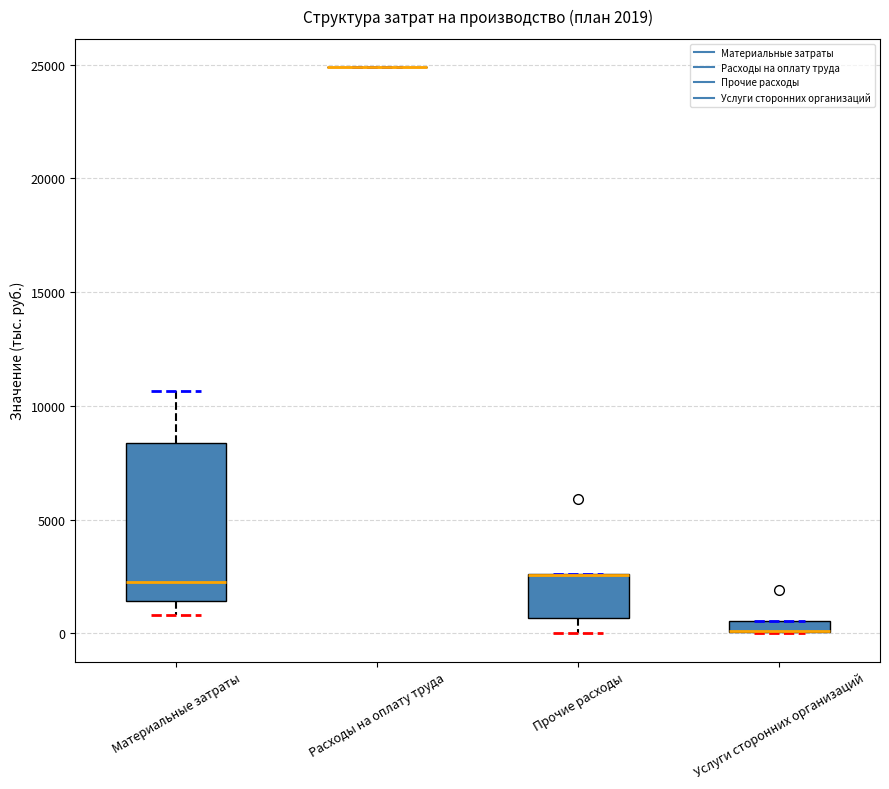

Which box is the tallest, from its lower edge to its upper edge?

Материальные затраты